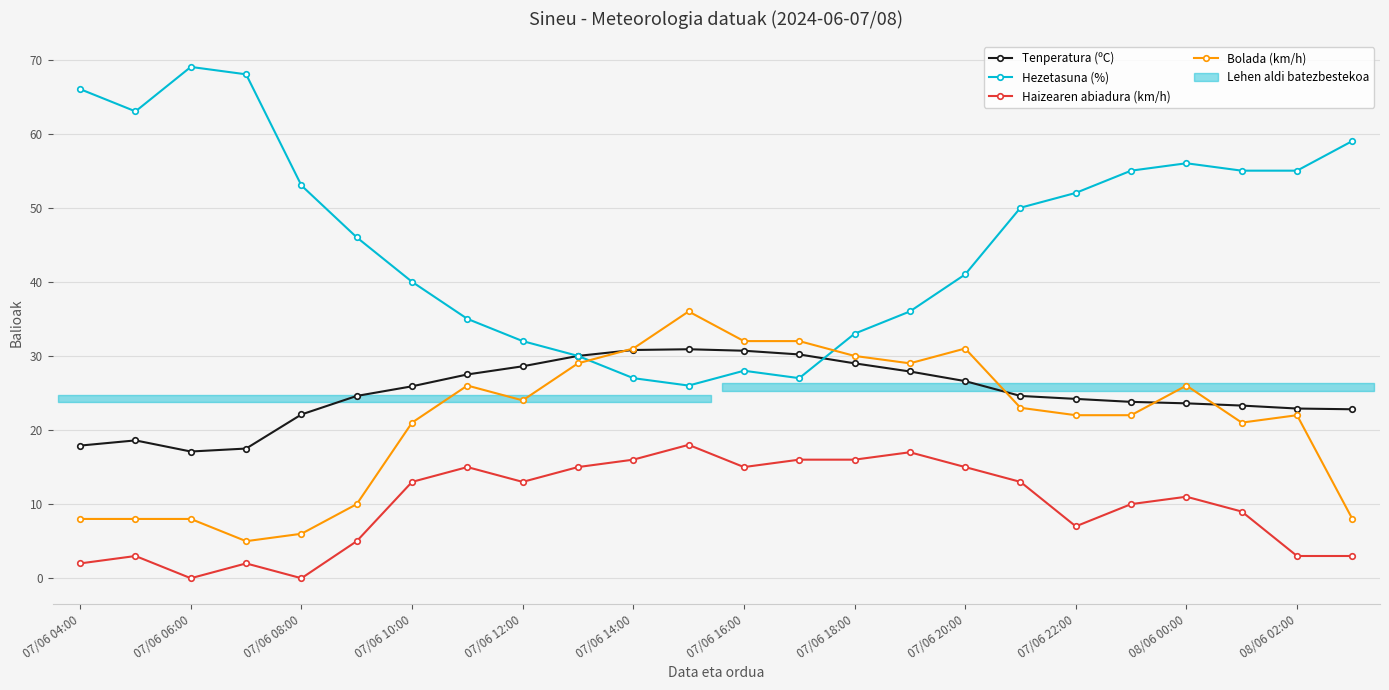

How many categories are shown in the chart?

24